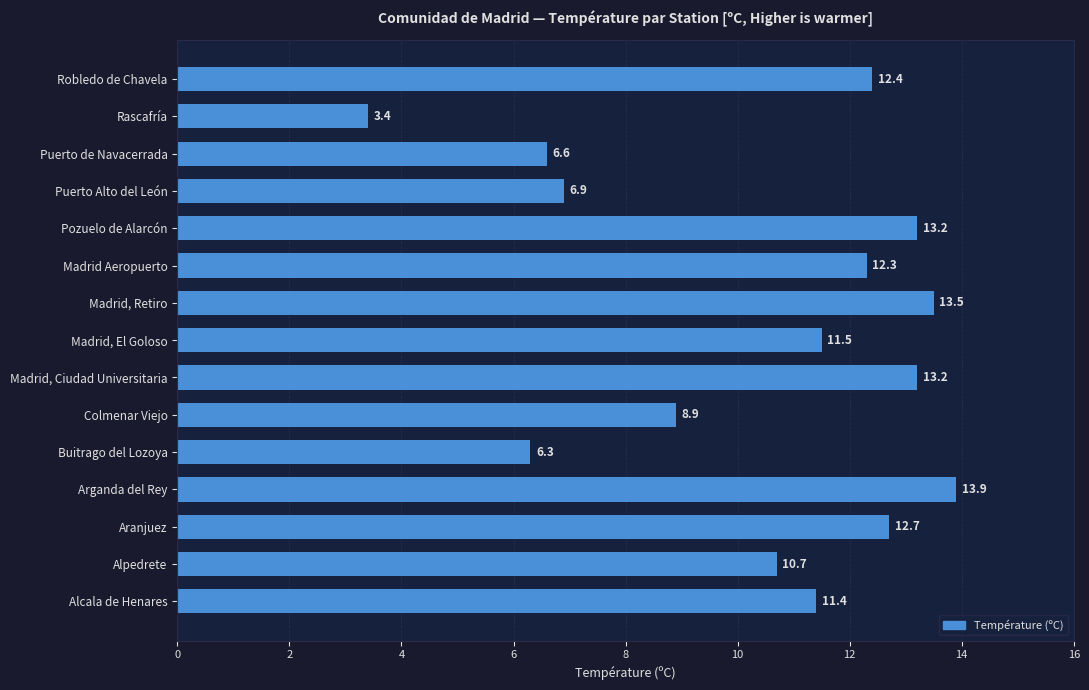

How many bars are there in total?

15